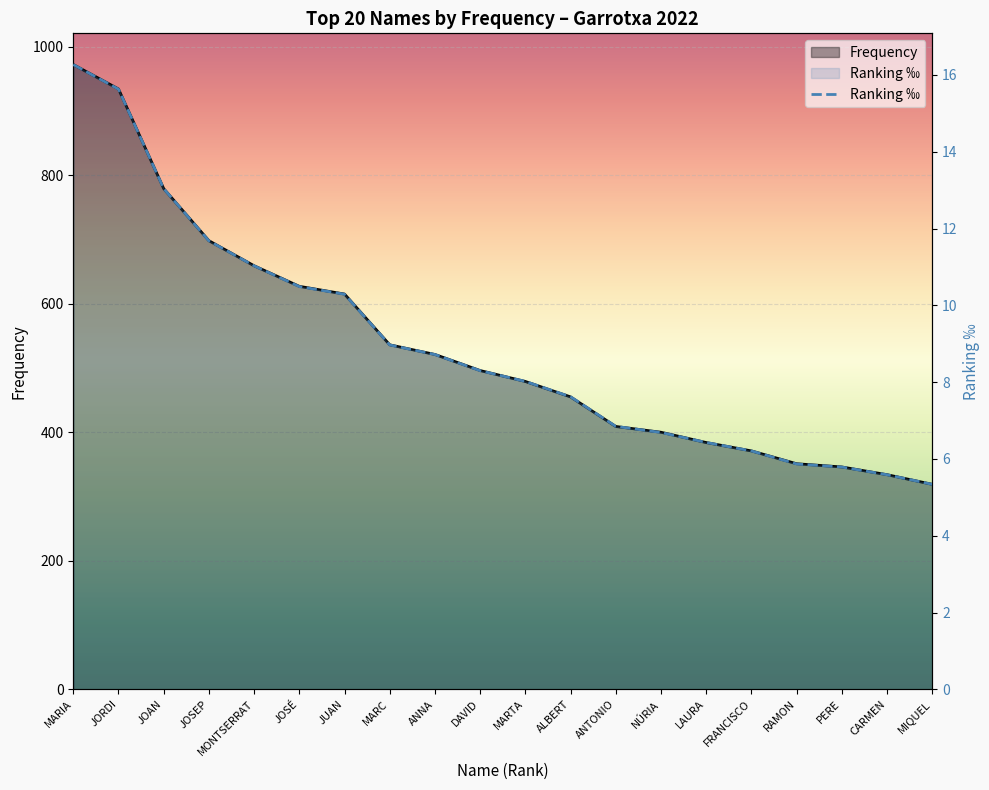

How many lines are shown in the chart?

1